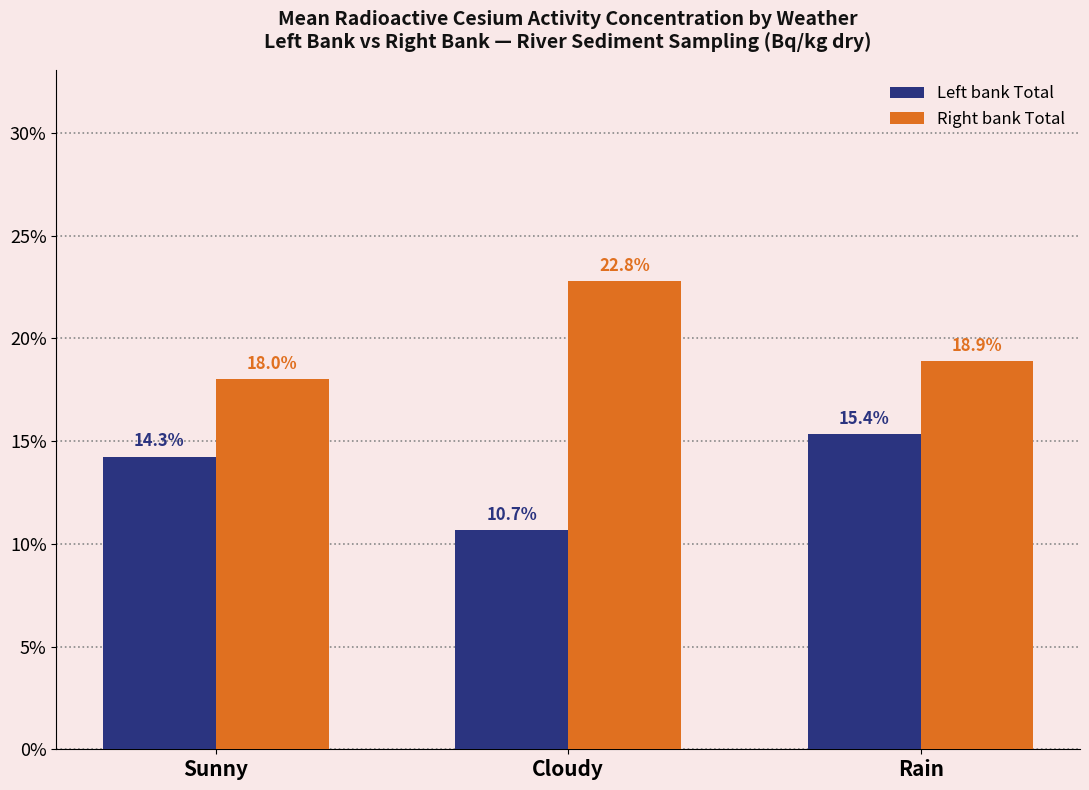

What is the spread (max minus min) of values at Rain?

3.5